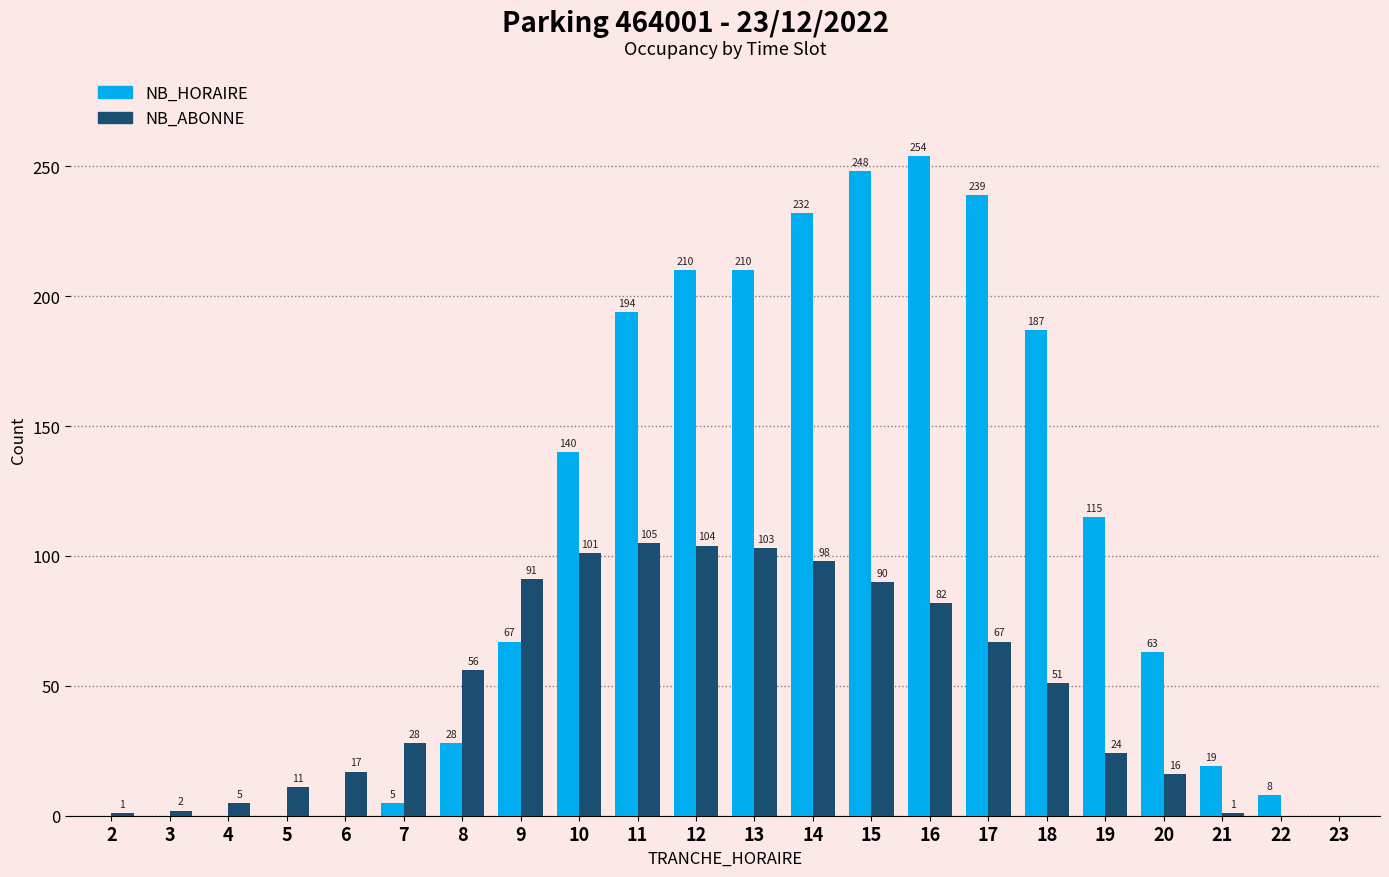

Which series has the largest total across all categories?

NB_HORAIRE